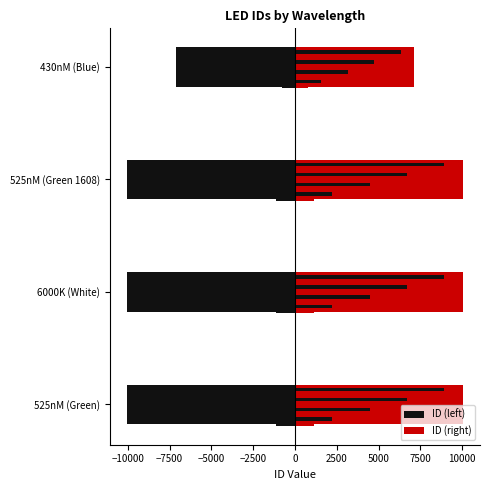

How many categories are shown in the chart?

4